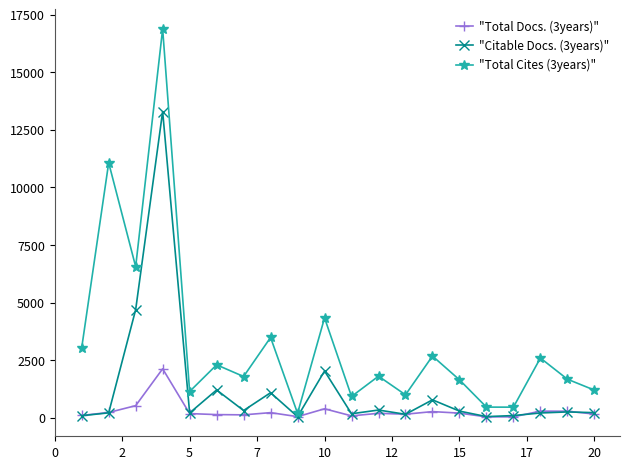

At how many categories does at least one series exceed 14529?

1